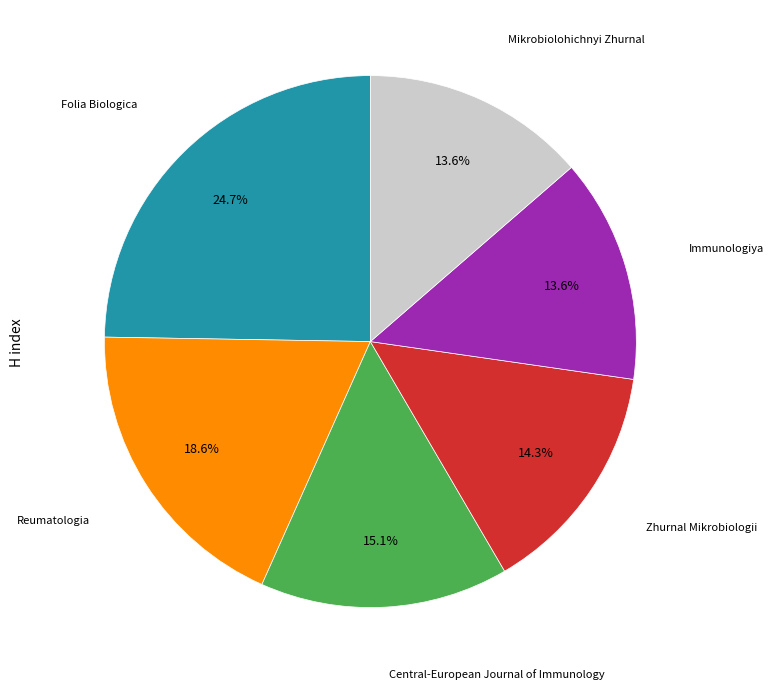

Is there any slice that represents more than half of the pie?

No